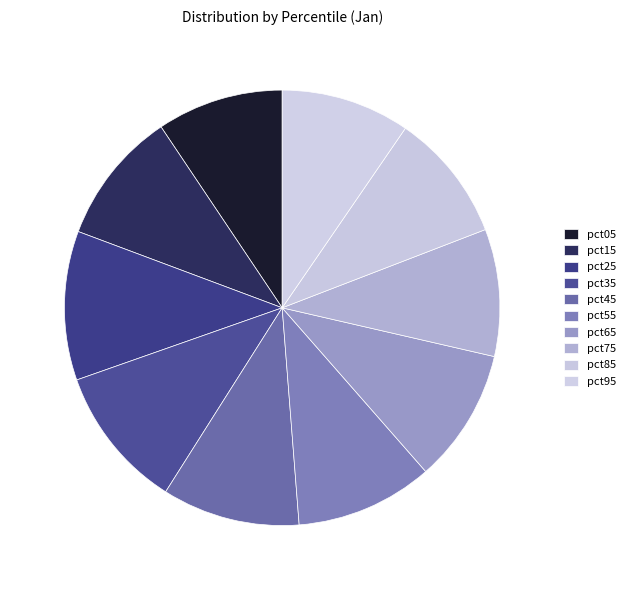

Rank the categories by value from highest to lowest.

pct25, pct35, pct45, pct55, pct65, pct15, pct85, pct95, pct75, pct05